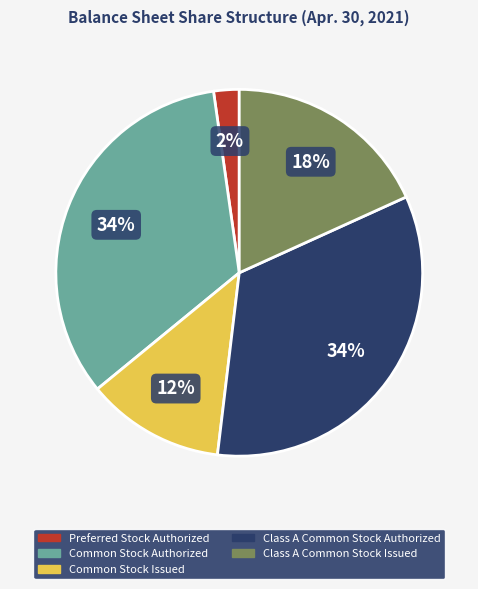

Is it true that Class A Common Stock Authorized is 34% of the pie?

True